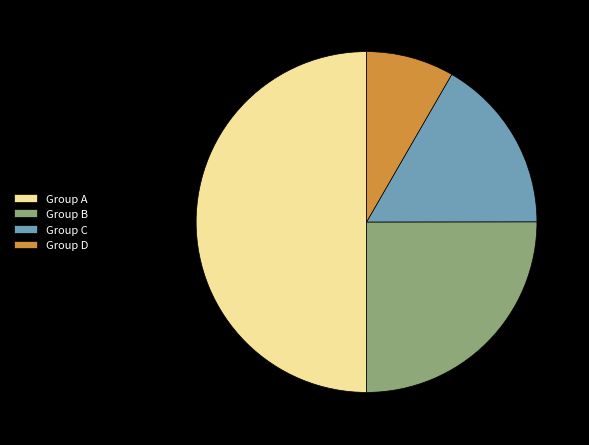

Between Group D and Group C, which is larger?

Group C